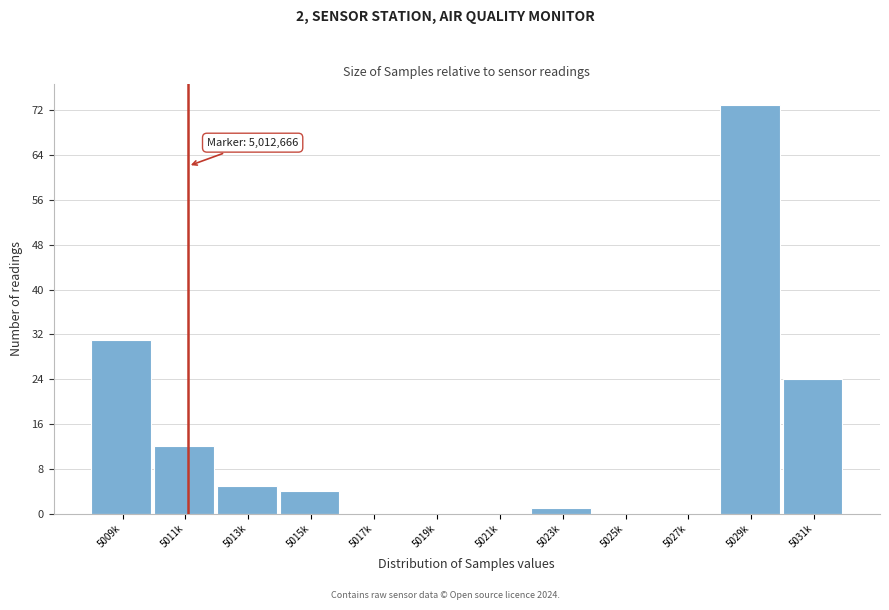

Reading right to left, what are all the values shown in this chart?

5031k=24	5029k=73	5027k=0	5025k=0	5023k=1	5021k=0	5019k=0	5017k=0	5015k=4	5013k=5	5011k=12	5009k=31